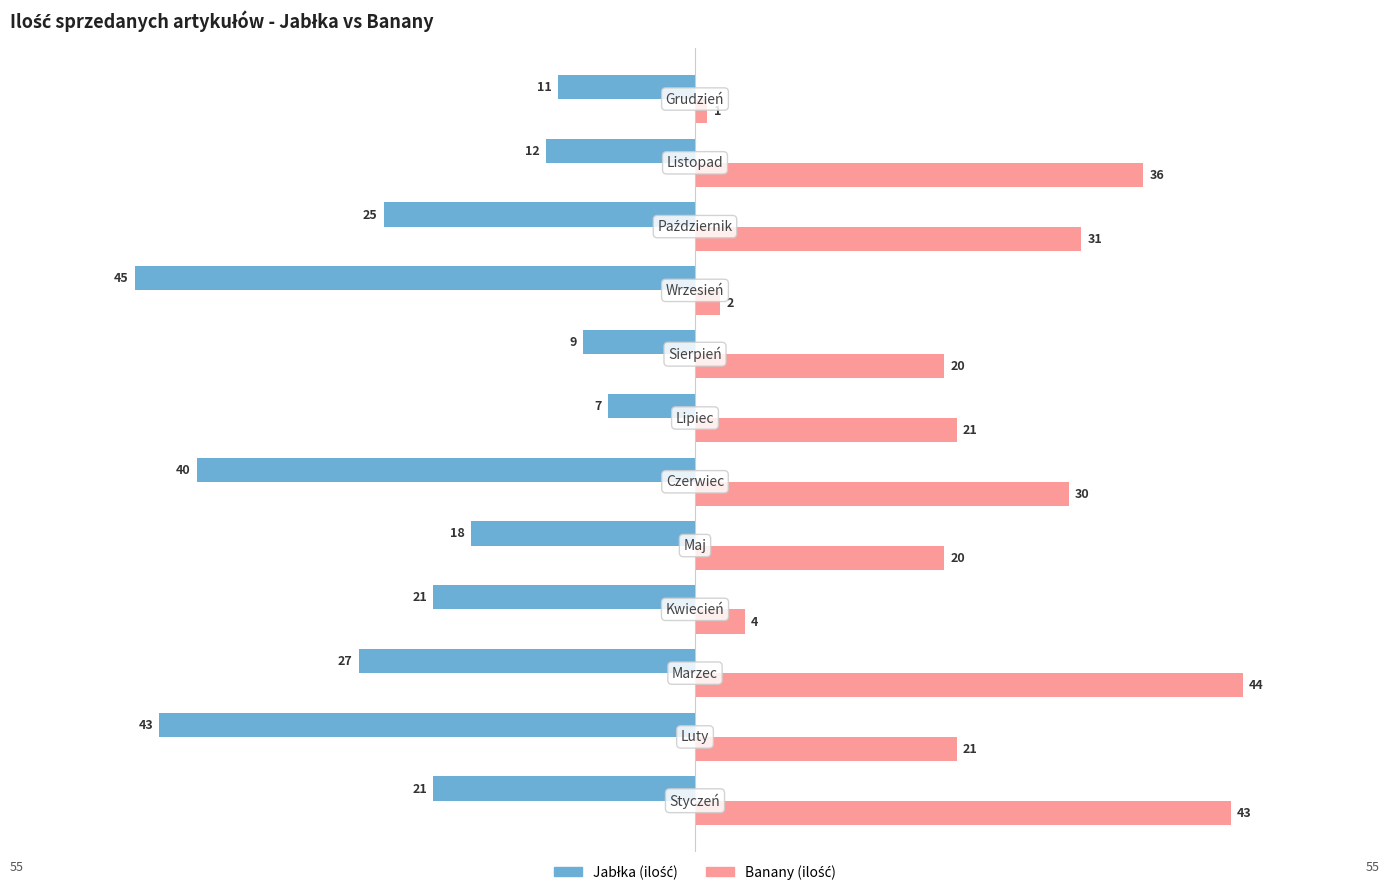

What is the greatest value displayed?

44